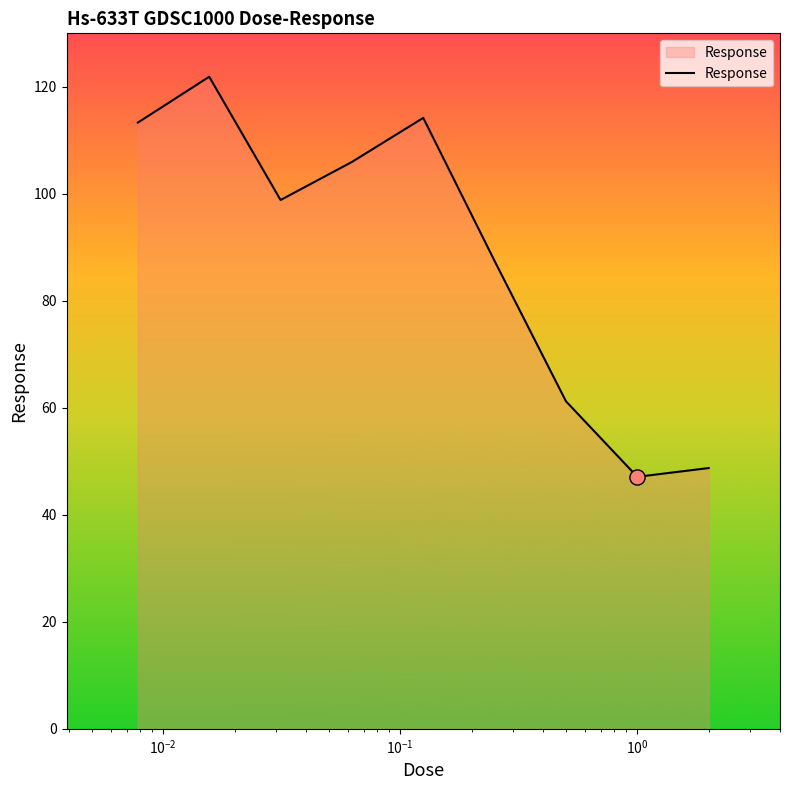

What is the smallest value displayed?

47.1